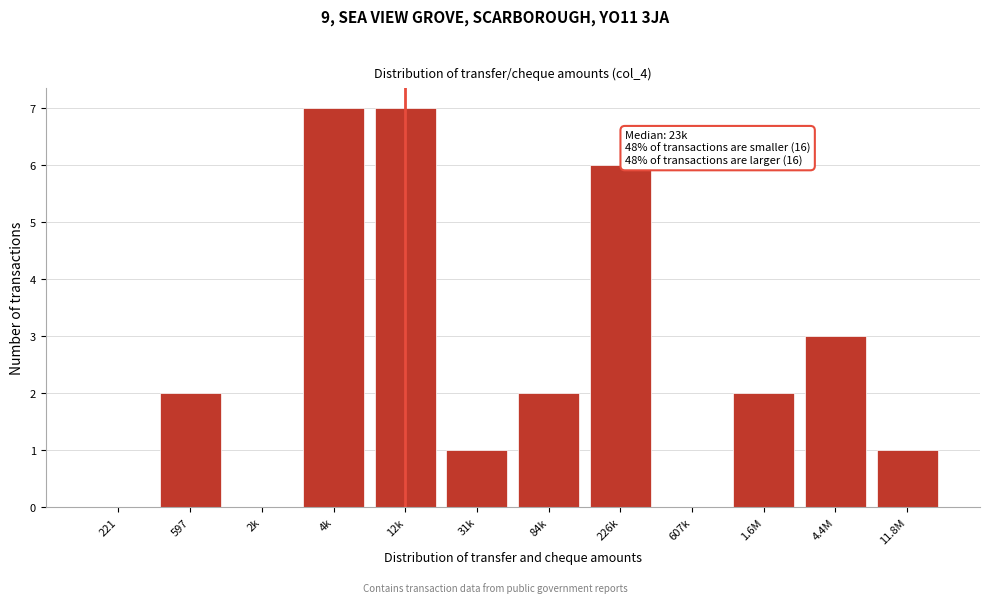

Reading right to left, what are all the values shown in this chart?

11.8M=1	4.4M=3	1.6M=2	607k=0	226k=6	84k=2	31k=1	12k=7	4k=7	2k=0	597=2	221=0